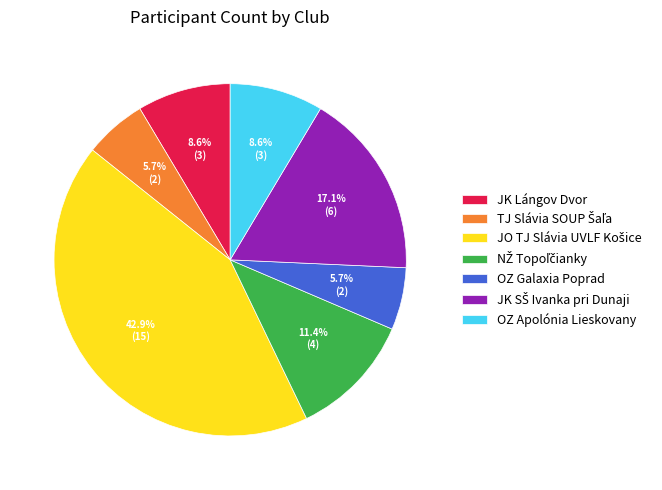

Does JK Lángov Dvor represent more than half of the total?

No